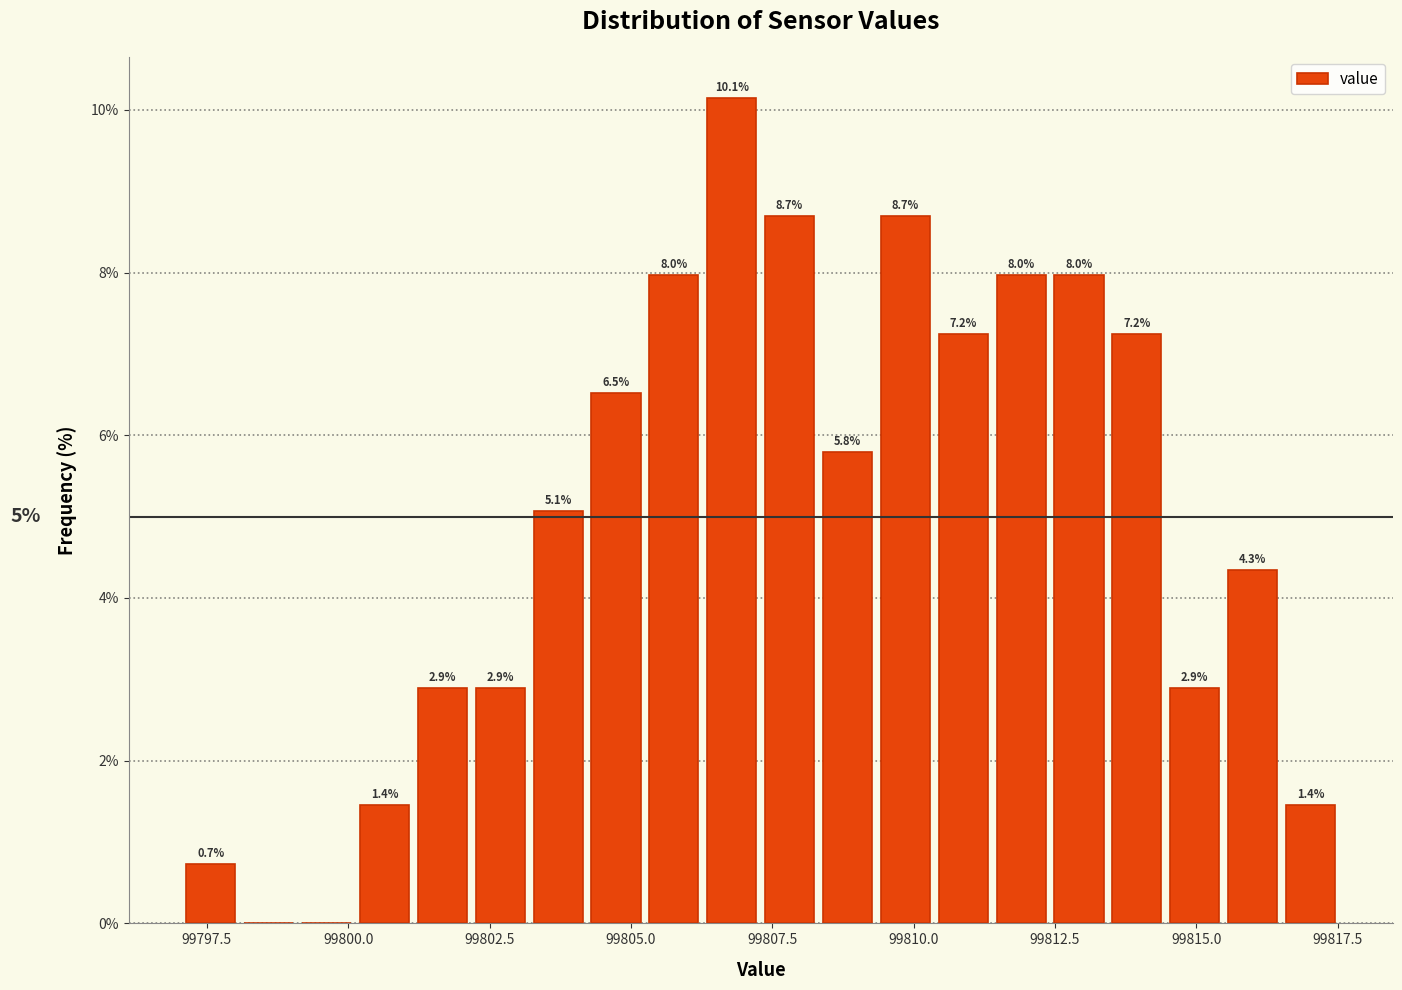

Read against the x-axis, roughly where is the centre of the tallest bar?

99807.0